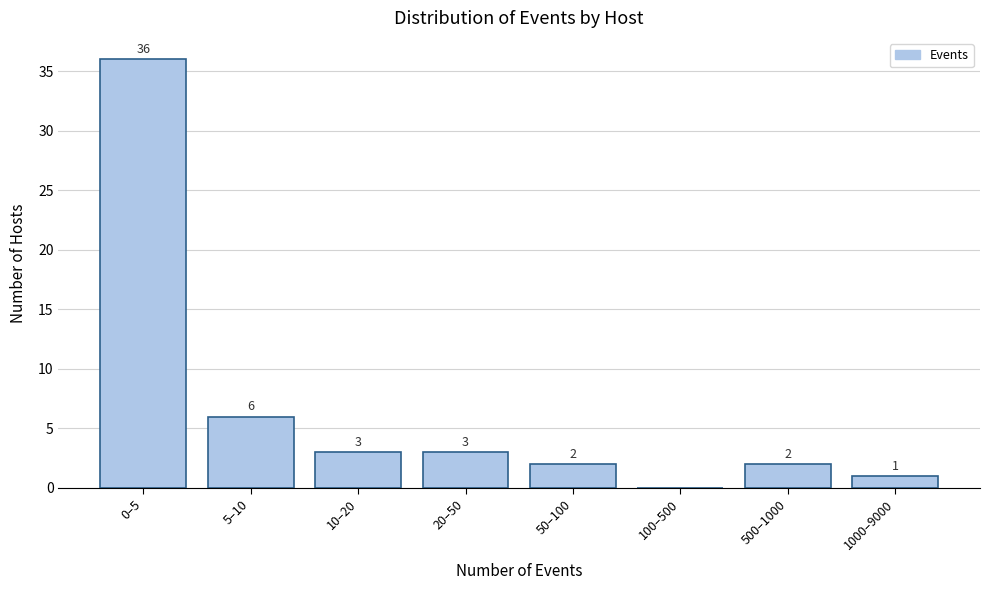

Reading left to right, transcribe all the data shown in this chart.

0–5=36	5–10=6	10–20=3	20–50=3	50–100=2	100–500=0	500–1000=2	1000–9000=1